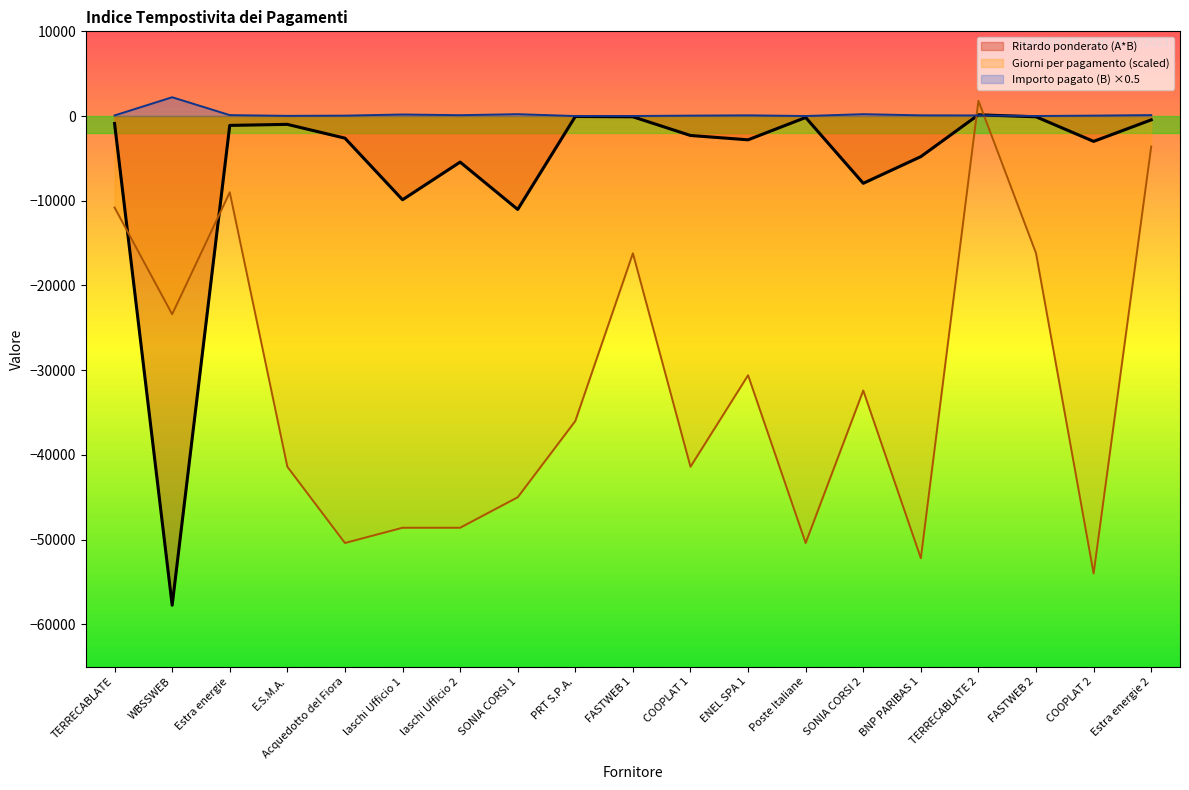

Reading right to left, extract all data points from this chart.

Importo pagato (B): 112.6	49.9	4.9	73.2	82.6	220.5	3.0	82.6	49.9	4.9	1.3	220.5	100.7	183.0	46.6	21.4	110.4	2220.9	73.6
Ritardo ponderato (A*B): -450.5	-2992.2	-87.8	146.4	-4791.4	-7938.0	-169.7	-2807.4	-2294.0	-87.8	-53.0	-11025.0	-5435.1	-9882.0	-2610.4	-982.1	-1103.8	-57743.7	-882.8
Giorni per pagamento (A): -3600.0	-54000.0	-16200.0	1800.0	-52200.0	-32400.0	-50400.0	-30600.0	-41400.0	-16200.0	-36000.0	-45000.0	-48600.0	-48600.0	-50400.0	-41400.0	-9000.0	-23400.0	-10800.0